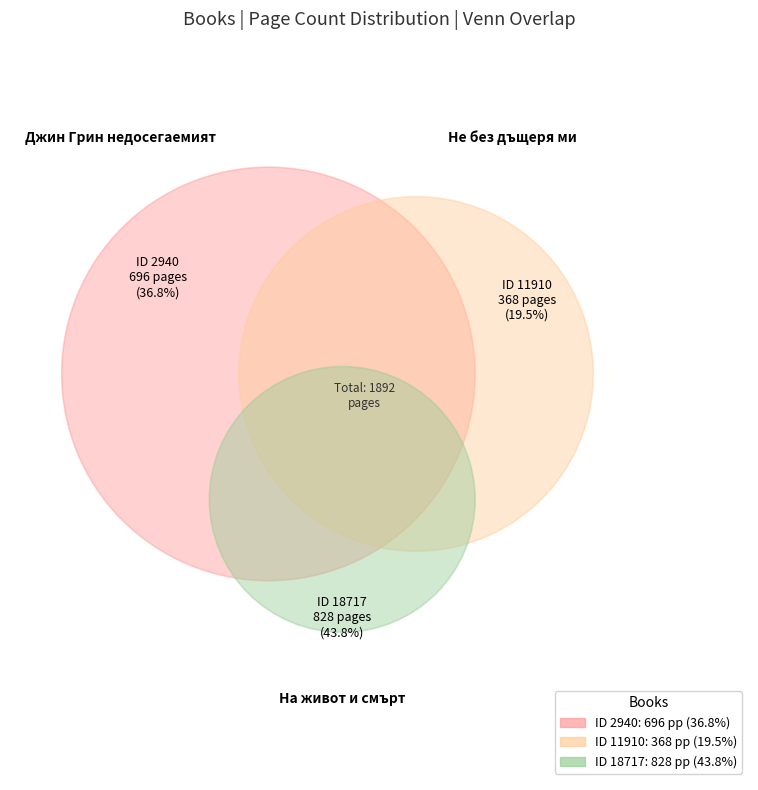

Which slice is the smallest?

11910